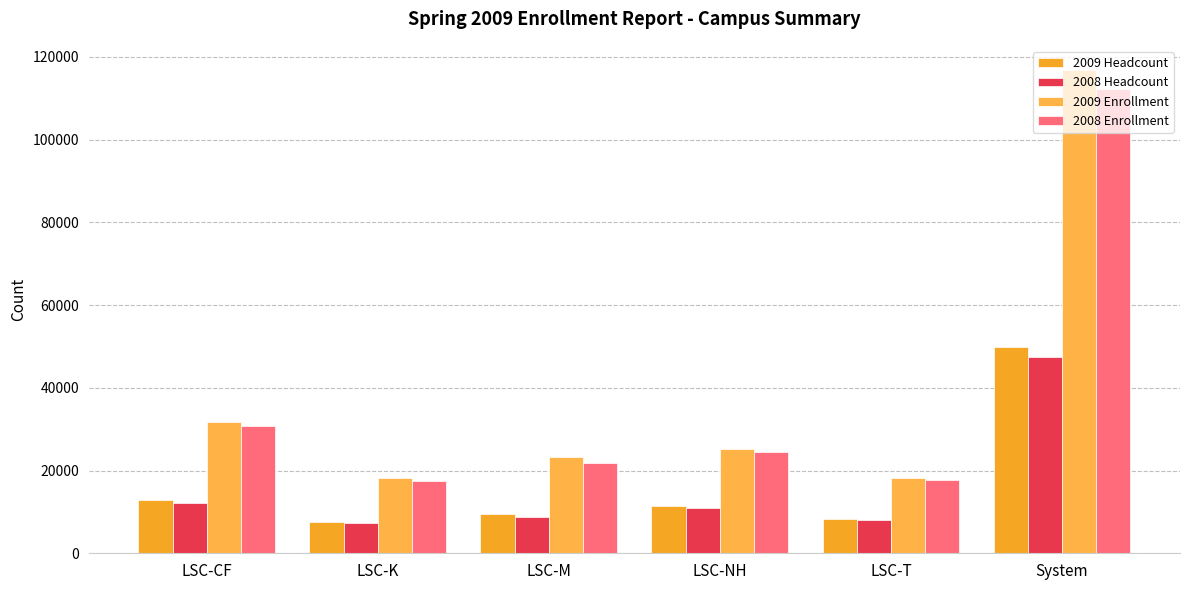

Does the chart contain any negative values?

No